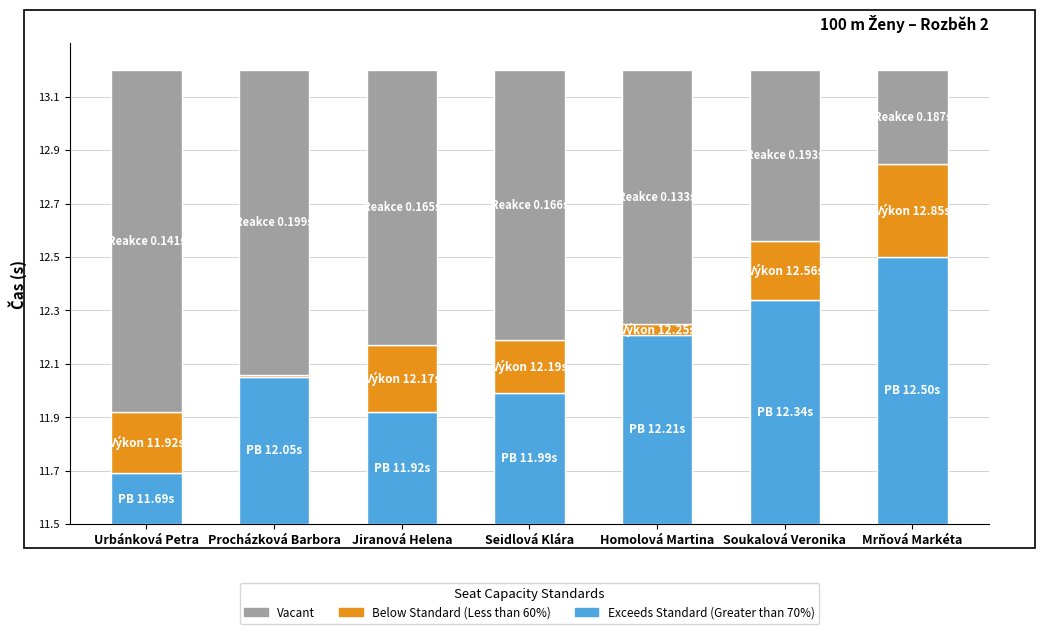

Between Jiranová Helena and Seidlová Klára, which series saw the biggest shift?

PB (Exceeds Standard, >70%)